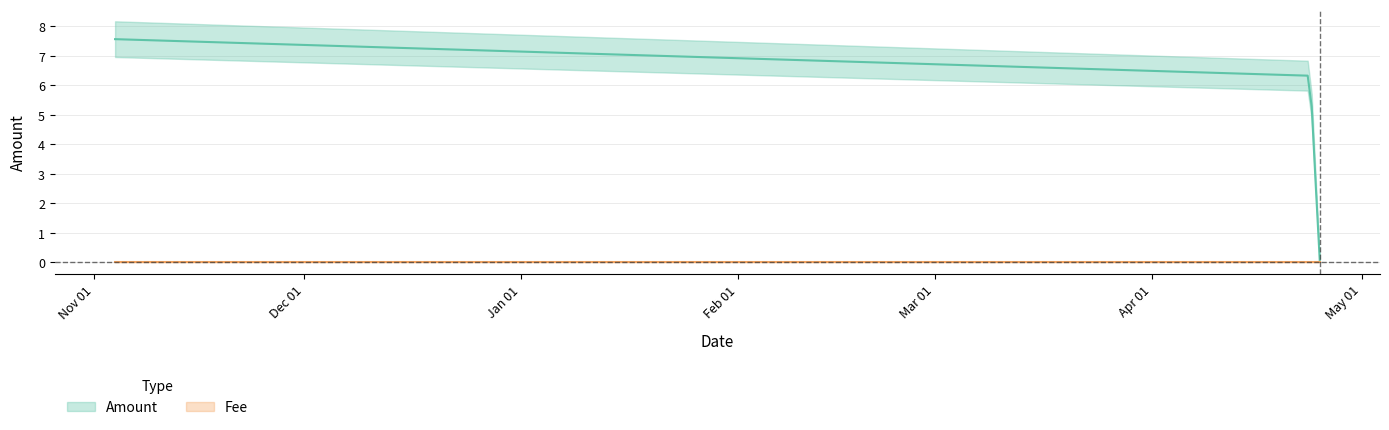

True or false: Amount and Fee cross at least once.

False